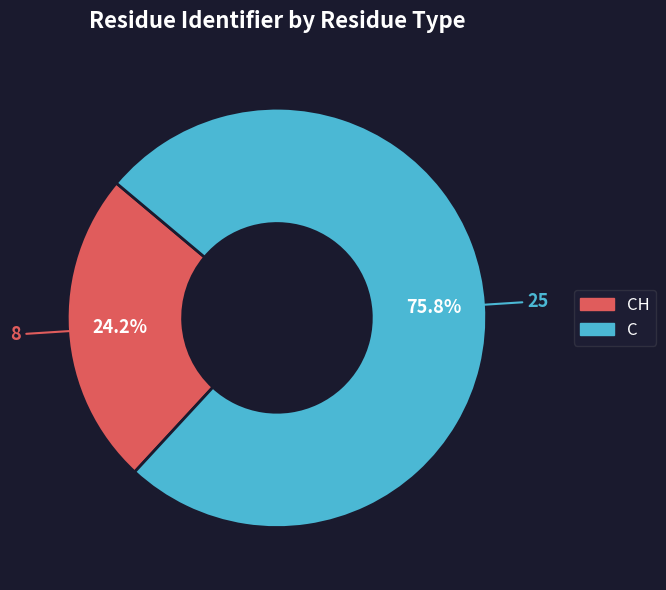

Is there a majority slice in this chart?

Yes